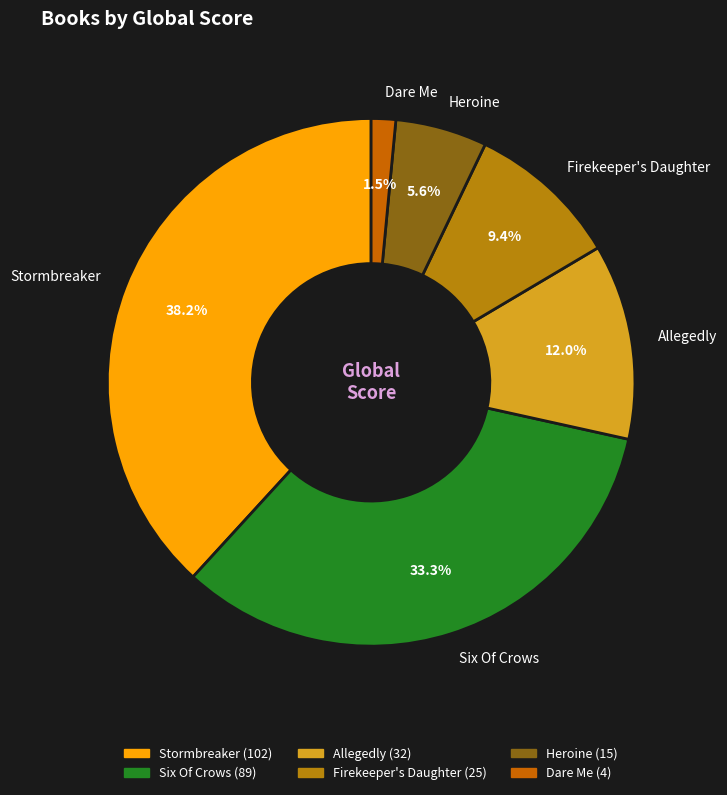

Between Allegedly and Stormbreaker, which is larger?

Stormbreaker